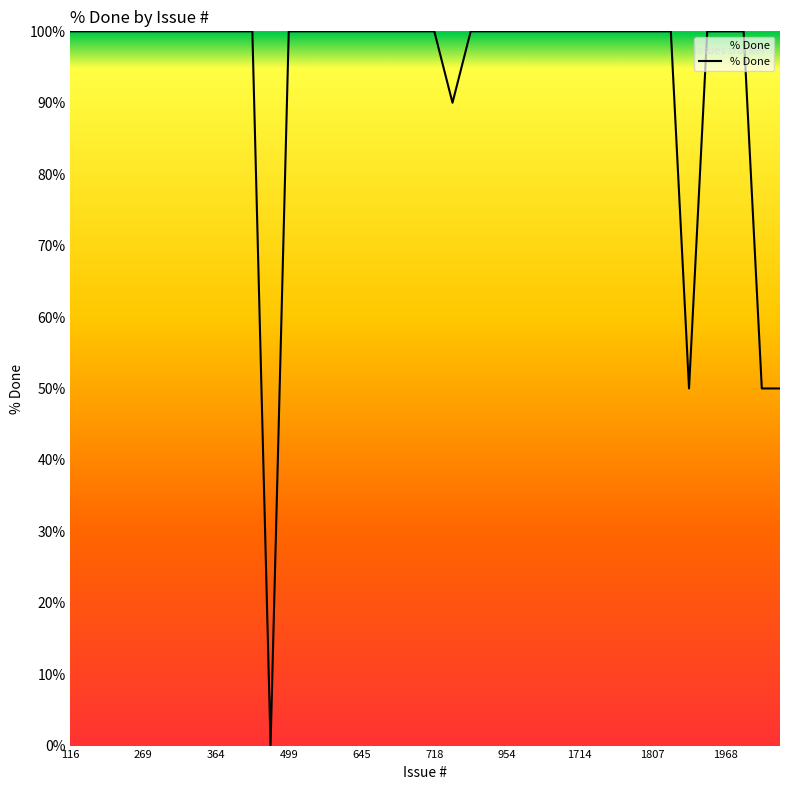

What is the greatest value displayed?

100